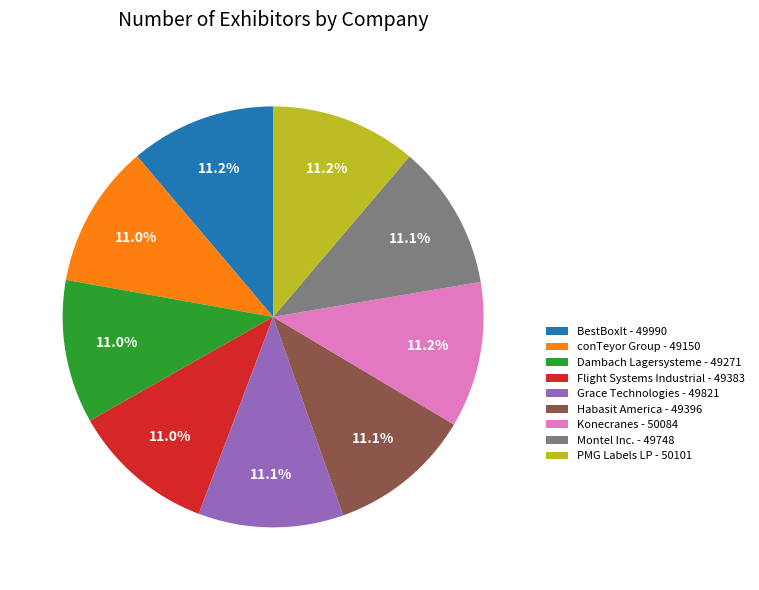

To the nearest percent, what is the average slice percentage?

11%